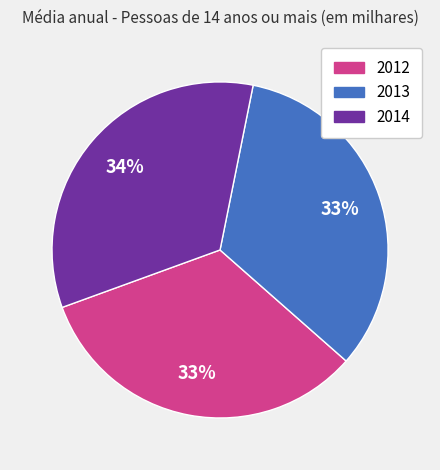

What percentage is the 2014 slice, to the nearest percent?

34%